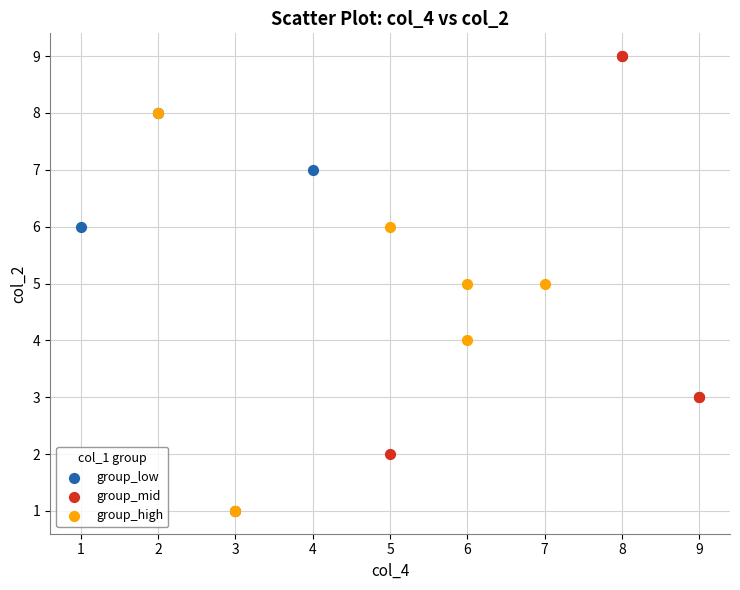

Which series contains the highest Y value?

group_mid